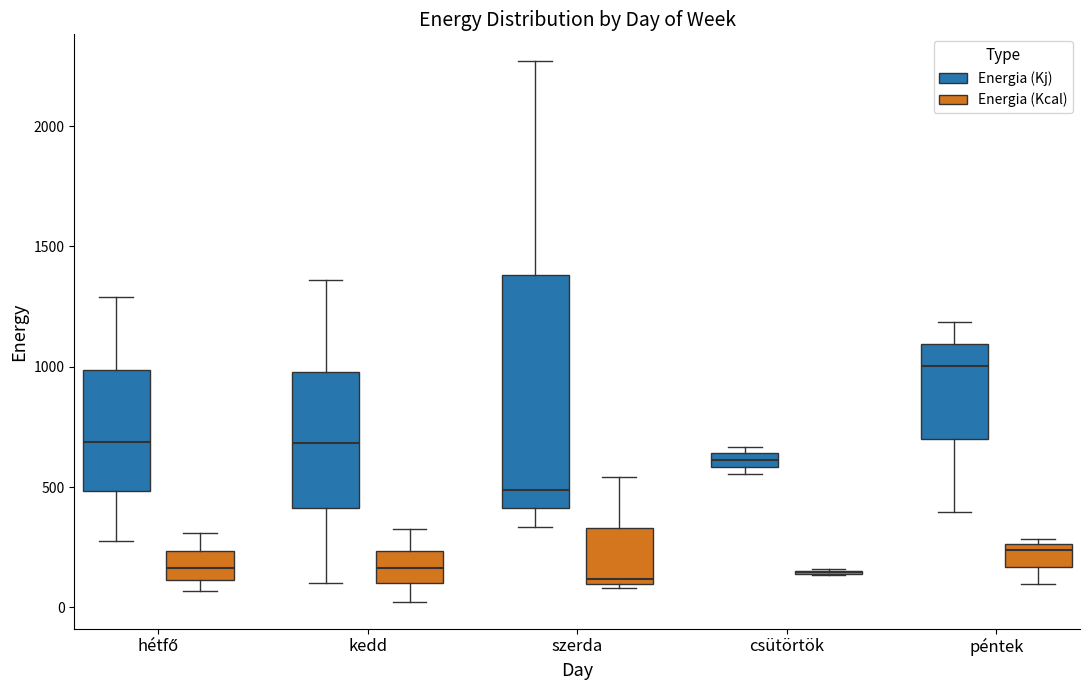

Comparing the boxes themselves (not the whiskers), which one is the tallest?

szerda (Energia (Kj))